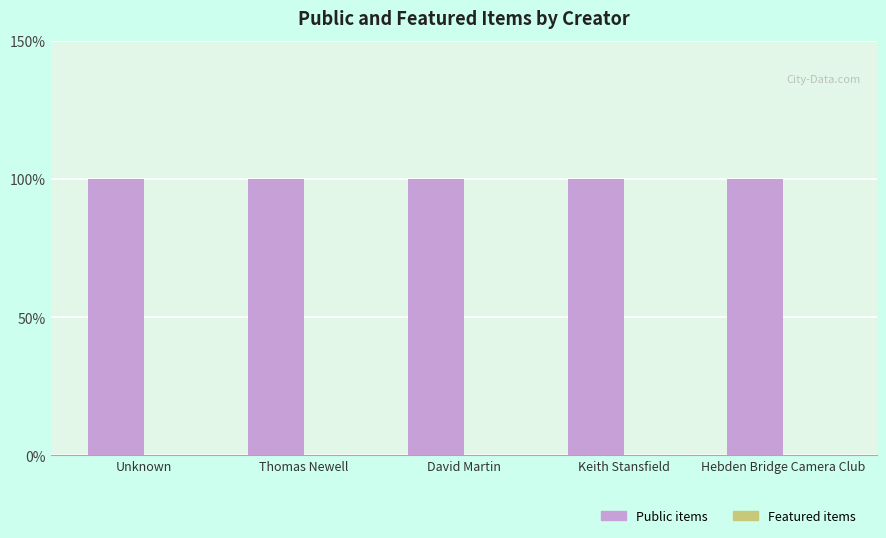

Is the value of Public items at Thomas Newell greater than the value of Featured items at David Martin?

Yes